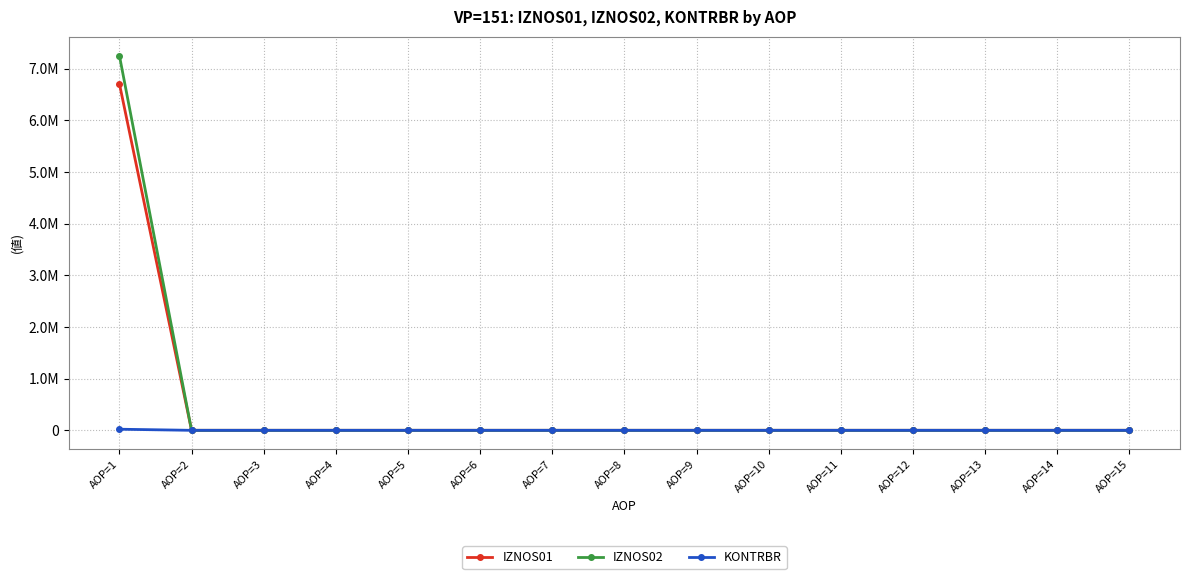

At which category is the sum across all series the highest?

AOP=1